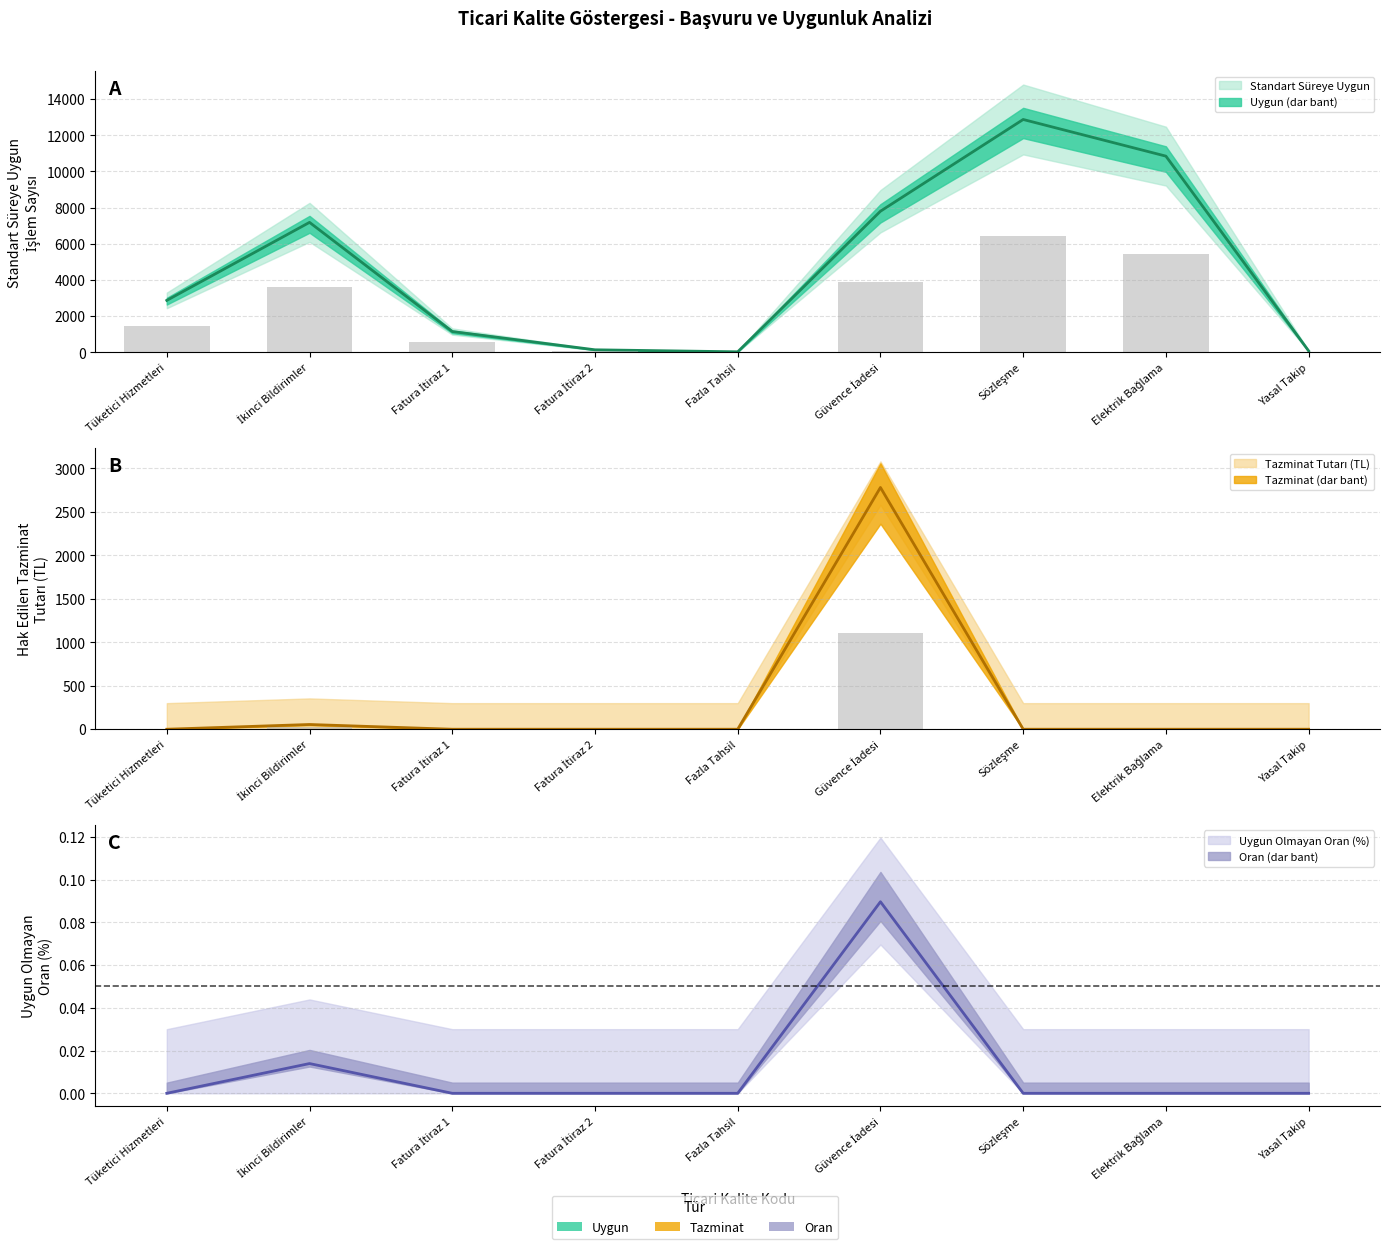

How many groups of bars are there?

9